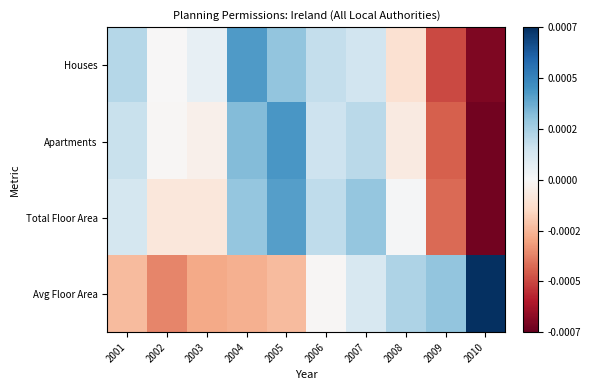

At which category is the sum across all series the highest?

2005